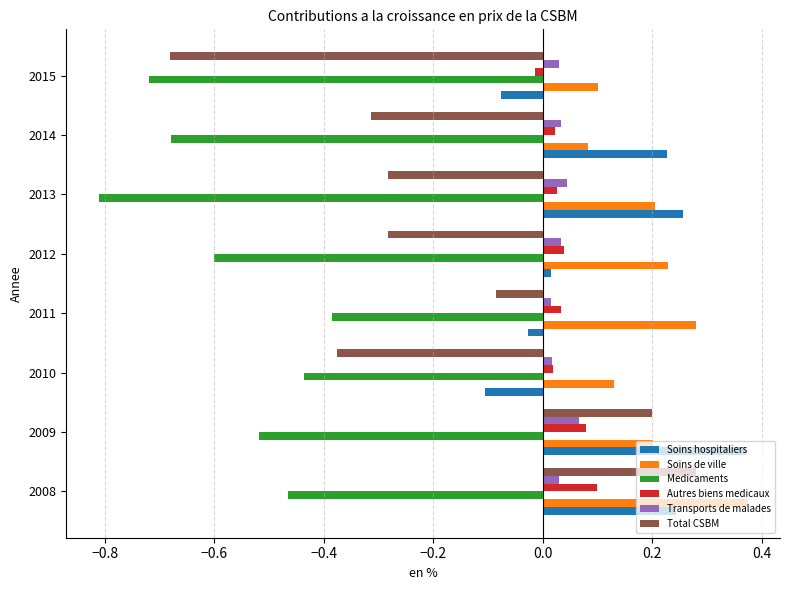

Is it true that Soins de ville equals 0.4 at 2011?

False